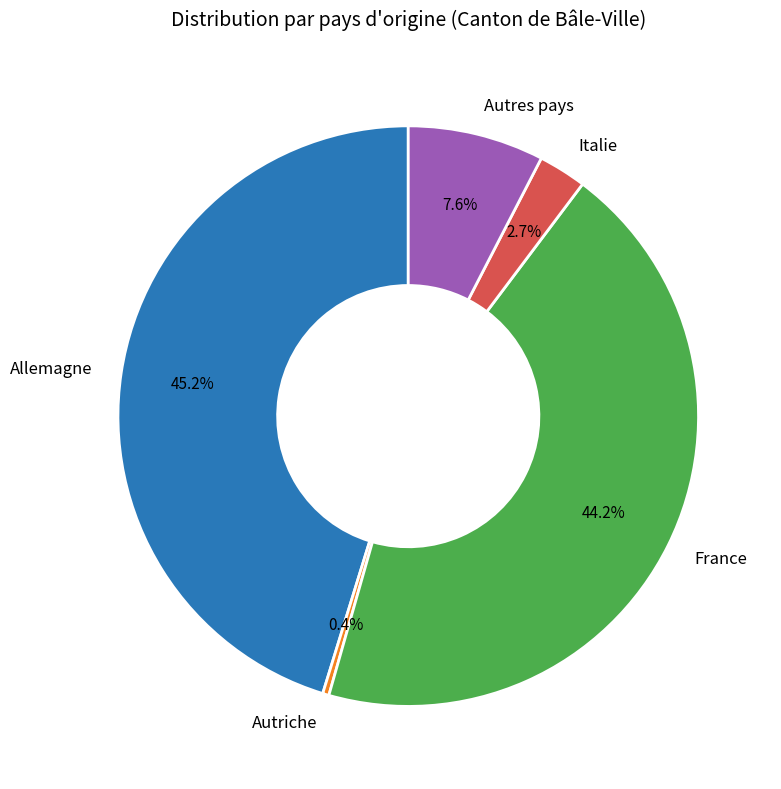

The Autres pays slice represents 8% of the pie. True or false?

True